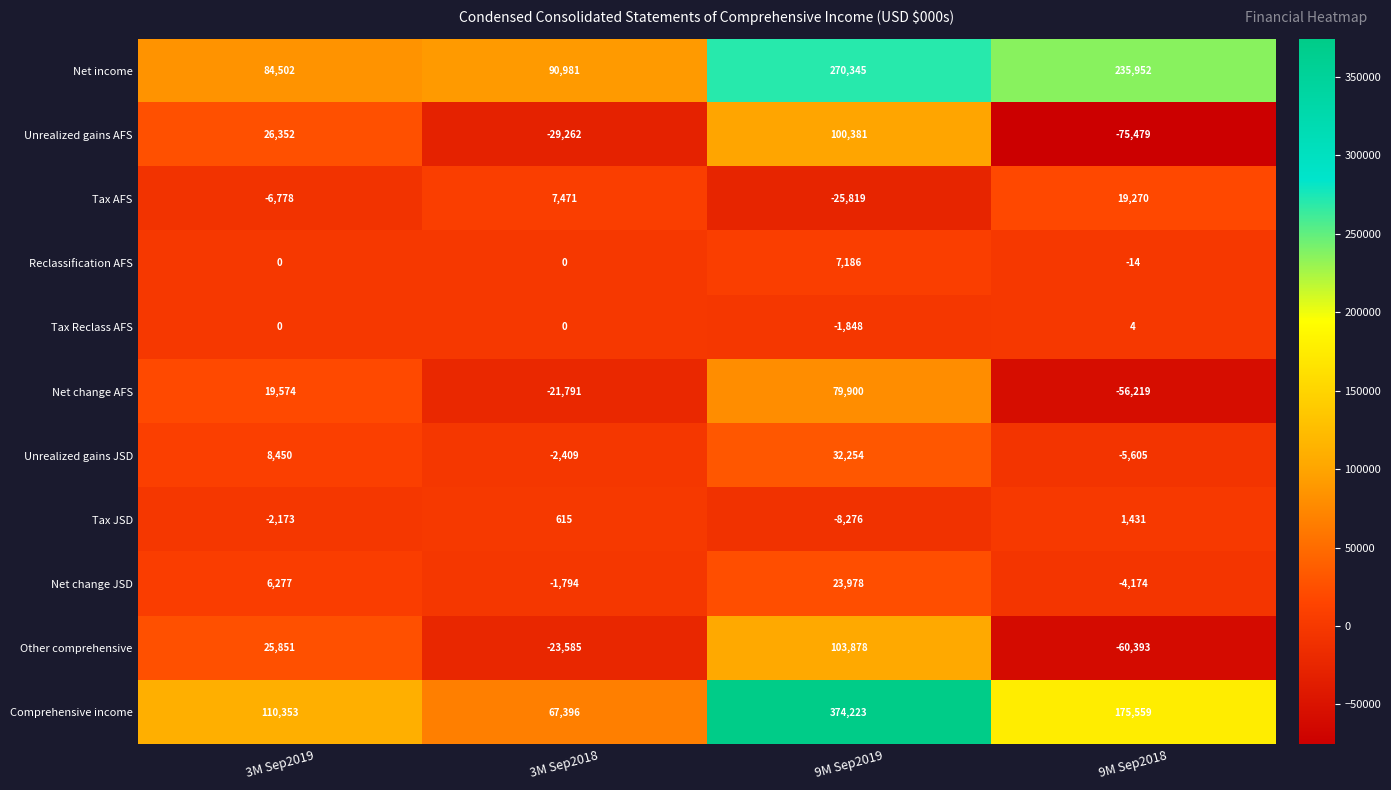

What is the sum of all Tax Reclass AFS values?

-1844